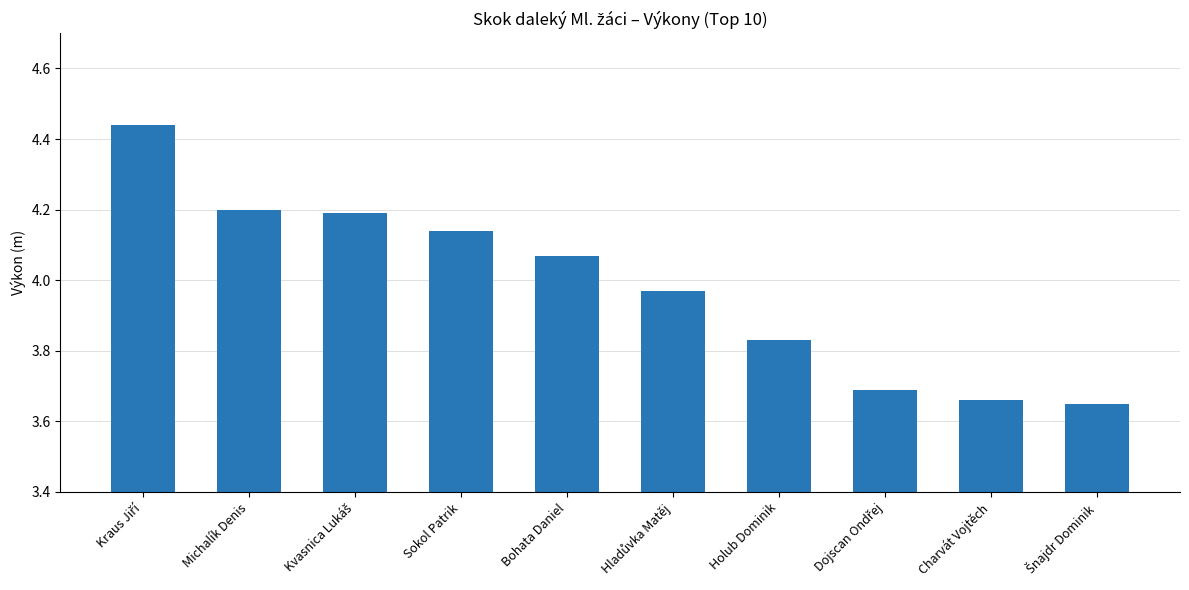

Which has a higher value, Michalík Denis or Charvát Vojtěch?

Michalík Denis